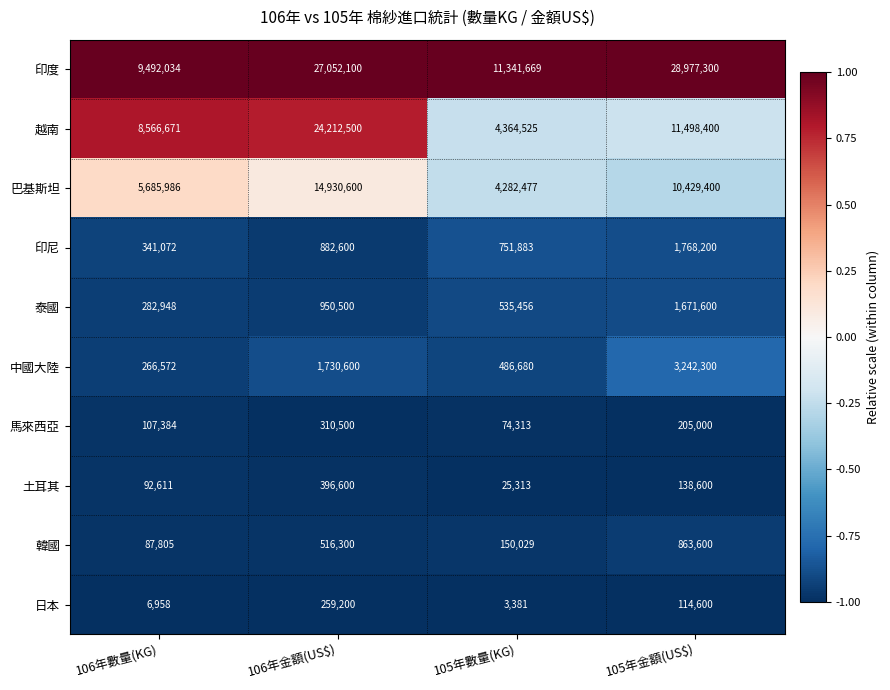

Count the 巴基斯坦 values in the range 5685986 to 14930600.

3